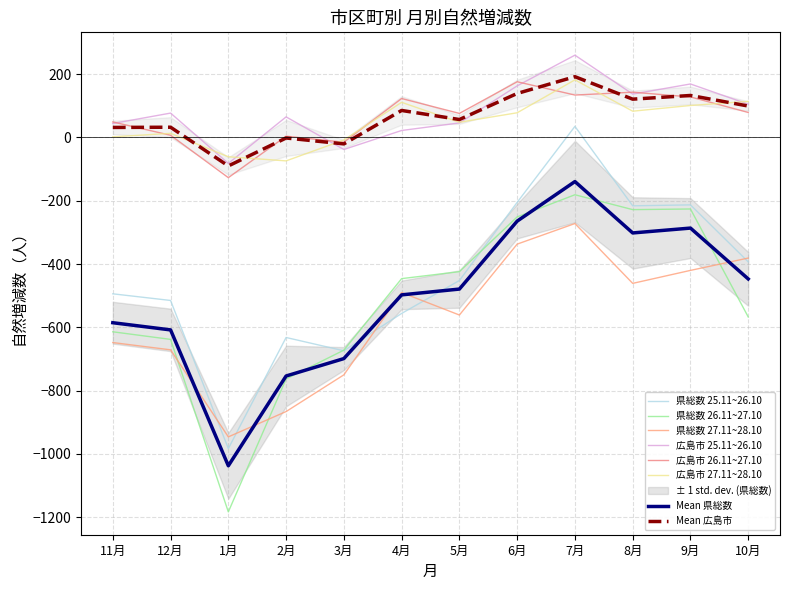

What is the value of the 県総数 26.11~27.10 point at the 1st from the left?

-614